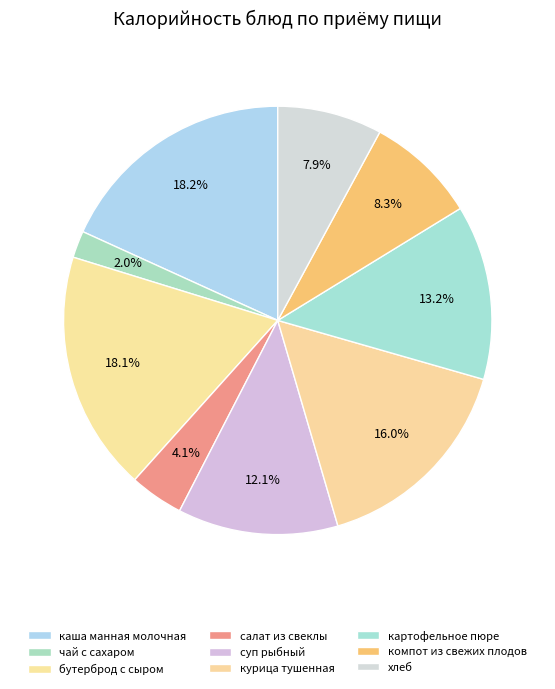

Count the number of slices in the pie.

9